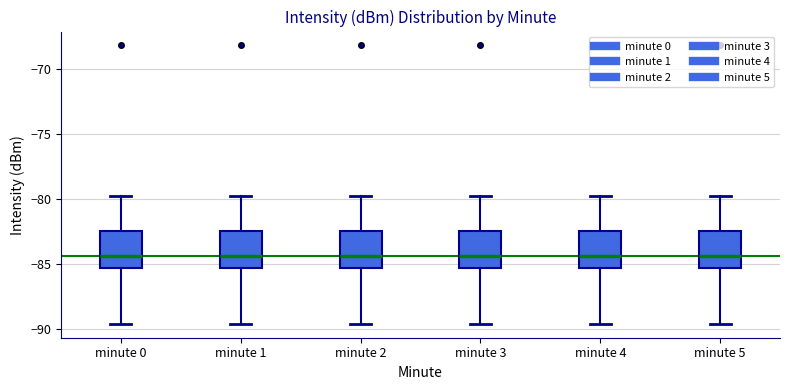

Reading left to right, read every box against the y-axis: the position of its median line, the range the box covers, and the ends of its whiskers. The values are not printed on the chart, so give them approximately, as read against the axis.

minute 0: median -84.5, box -85.5 to -82.5, whiskers -89.5 to -80.0
minute 1: median -84.5, box -85.5 to -82.5, whiskers -89.5 to -80.0
minute 2: median -84.5, box -85.5 to -82.5, whiskers -89.5 to -80.0
minute 3: median -84.5, box -85.5 to -82.5, whiskers -89.5 to -80.0
minute 4: median -84.5, box -85.5 to -82.5, whiskers -89.5 to -80.0
minute 5: median -84.5, box -85.5 to -82.5, whiskers -89.5 to -80.0